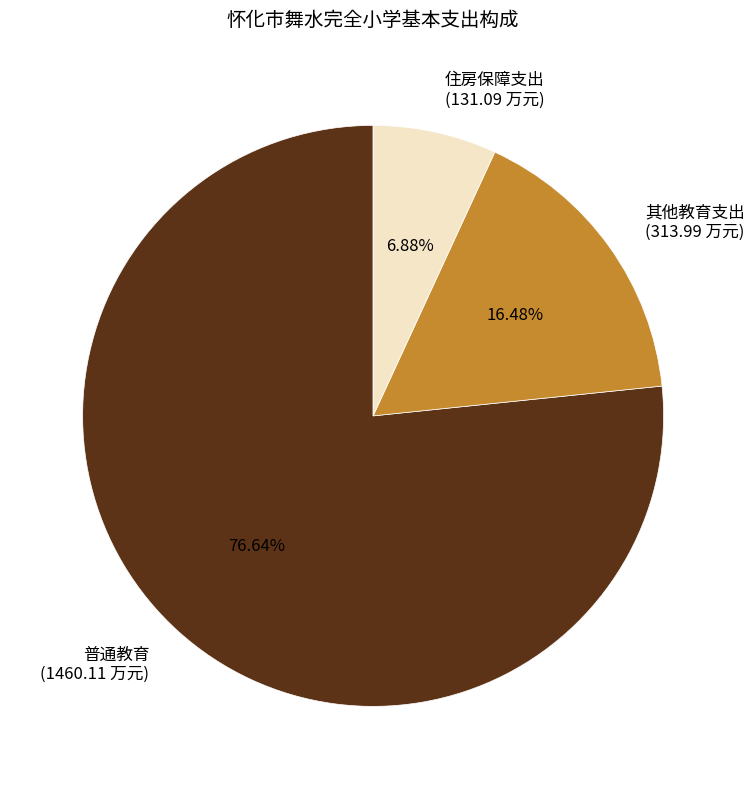

To the nearest percent, what portion does 其他教育支出 represent?

16%